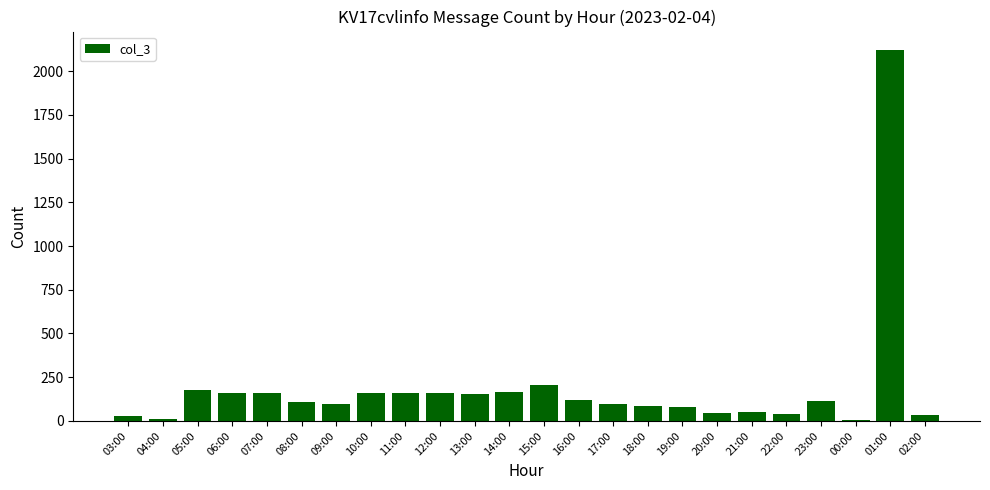

What is the change in value from 09:00 to 15:00?

+108